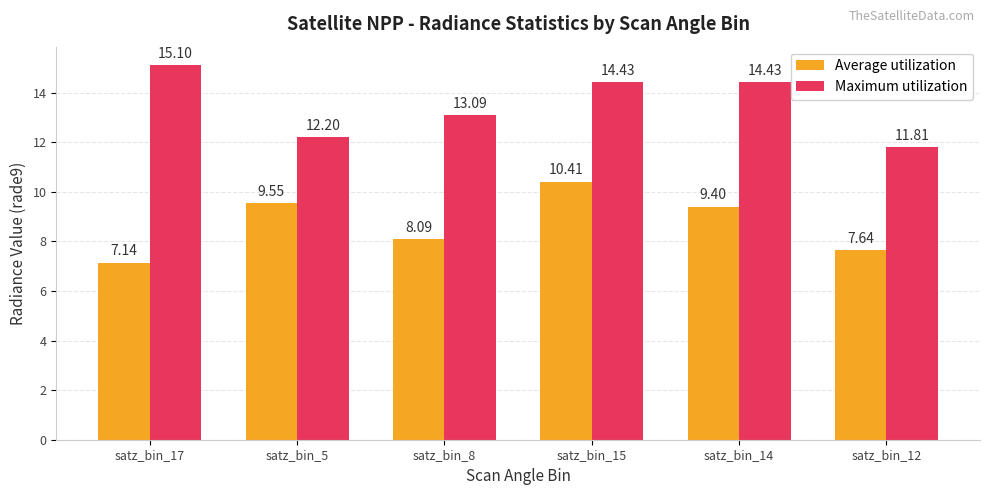

List the series in order of their overall mean, highest first.

Maximum utilization, Average utilization